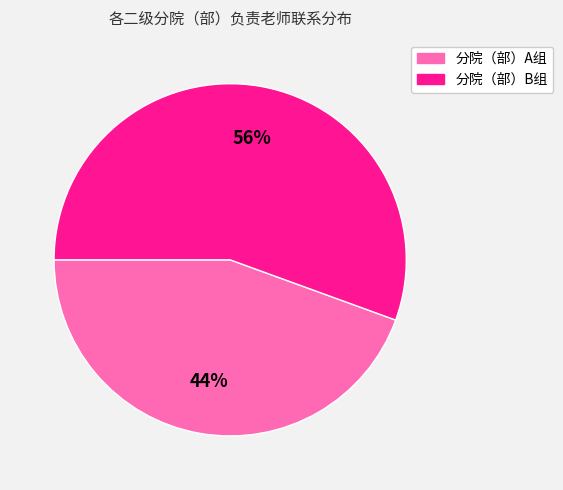

To the nearest percent, what is the average slice percentage?

50%